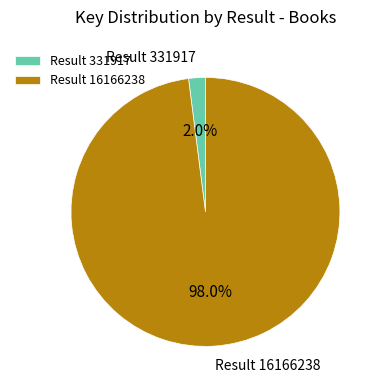

Do Result 331917 and Result 16166238 together represent more than half of the pie?

Yes